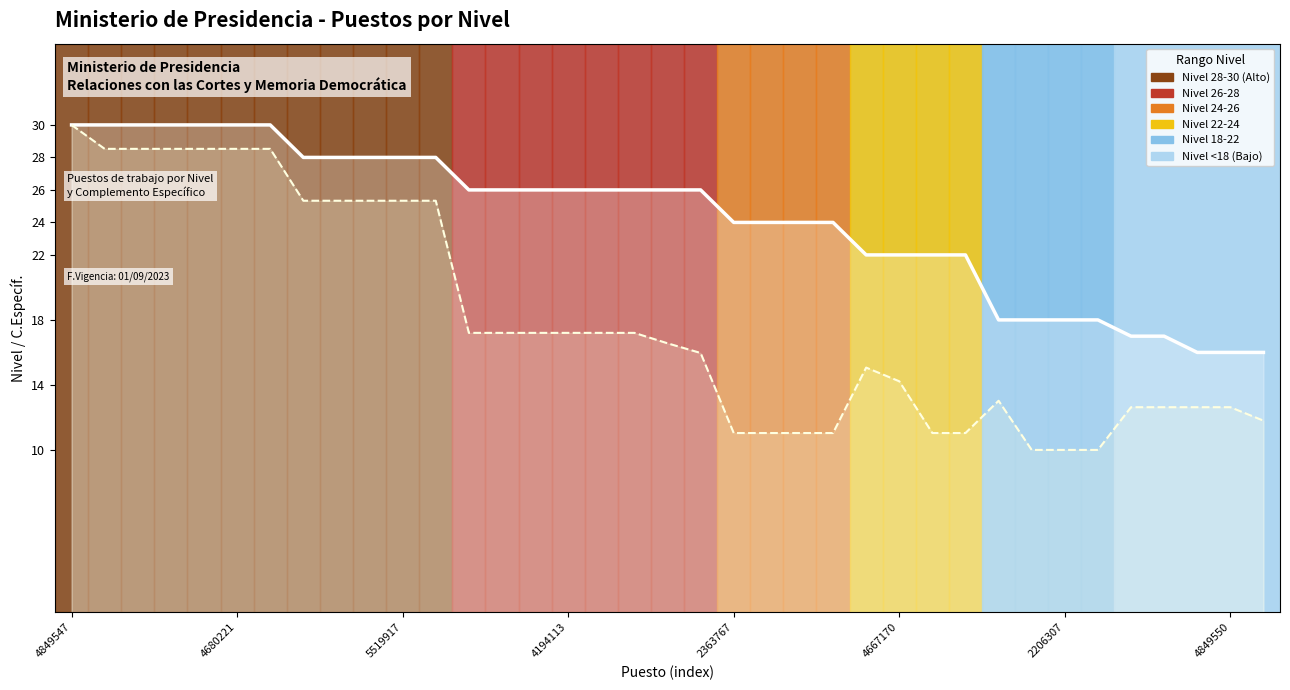

What is the difference between the maximum and minimum values in the Nivel series?

14.0